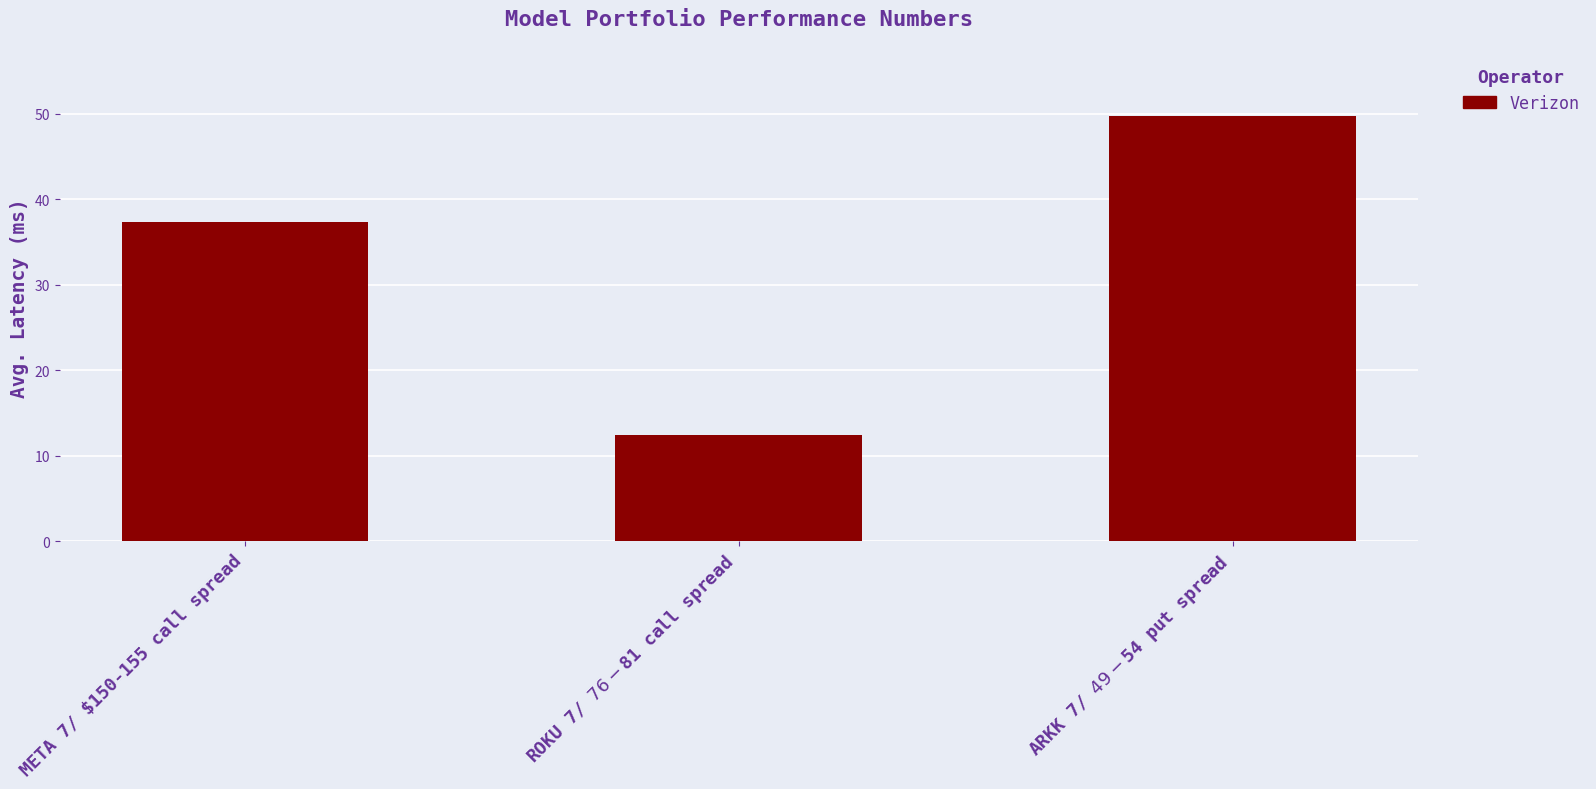

What is the label of the 3rd bar from the right?

META 7/ $150-155 call spread